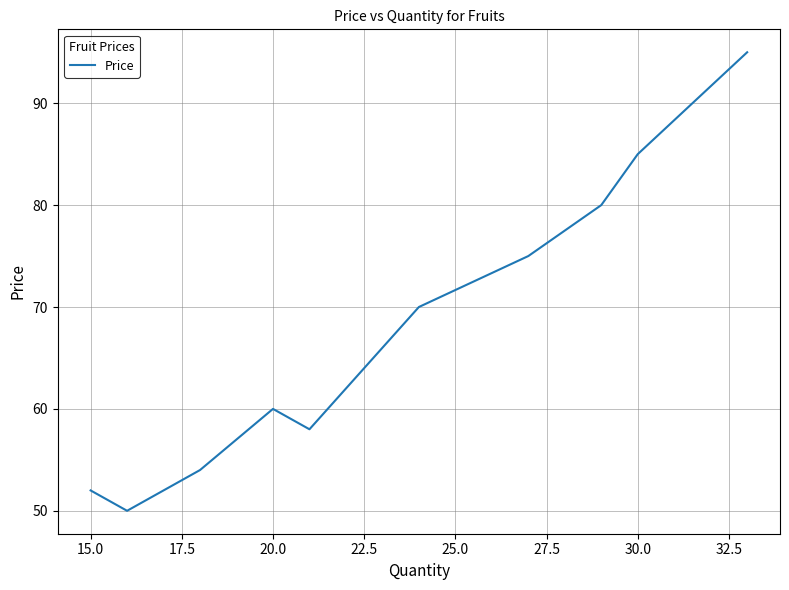

What is the average value?

68